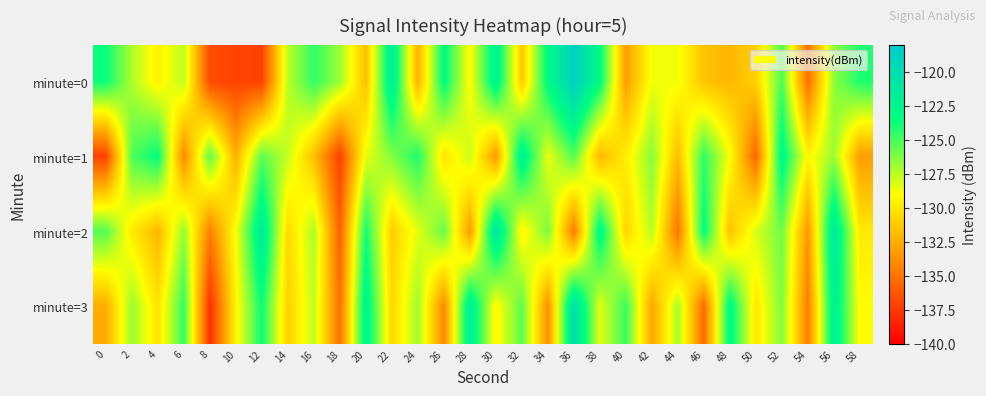

Reading right to left, extract all data points from this chart.

minute=0: 58=-124.1	56=-126.5	54=-135.2	52=-125.1	50=-130.9	48=-132.1	46=-131.6	44=-128.7	42=-128.7	40=-133.2	38=-123.2	36=-118.6	34=-123.0	32=-131.3	30=-122.1	28=-129.2	26=-123.2	24=-132.4	22=-121.5	20=-131.7	18=-126.9	16=-124.5	14=-127.5	12=-137.1	10=-137.1	8=-136.7	6=-127.6	4=-129.5	2=-127.2	0=-123.7
minute=1: 58=-133.2	56=-126.8	54=-129.3	52=-122.7	50=-135.6	48=-128.9	46=-124.5	44=-131.8	42=-126.4	40=-129.7	38=-132.1	36=-125.3	34=-128.6	32=-121.9	30=-133.4	28=-127.8	26=-130.2	24=-124.1	22=-126.3	20=-128.5	18=-137.2	16=-131.7	14=-127.7	12=-125.4	10=-132.4	8=-125.6	6=-134.1	4=-123.4	2=-125.2	0=-137.1
minute=2: 58=-129.9	56=-121.2	54=-133.5	52=-125.9	50=-128.1	48=-131.6	46=-123.3	44=-135.0	42=-127.4	40=-130.8	38=-122.6	36=-134.7	34=-126.1	32=-129.5	30=-120.8	28=-133.3	26=-125.7	24=-128.4	22=-131.1	20=-123.9	18=-135.8	16=-127.2	14=-130.6	12=-121.4	10=-128.9	8=-134.5	6=-126.7	4=-132.1	2=-129.8	0=-125.3
minute=3: 58=-129.1	56=-121.9	54=-134.6	52=-126.2	50=-130.0	48=-122.8	46=-135.4	44=-127.1	42=-132.9	40=-124.7	38=-128.4	36=-120.1	34=-133.8	32=-125.5	30=-129.3	28=-121.6	26=-134.1	24=-126.9	22=-130.7	20=-122.3	18=-135.2	16=-127.6	14=-131.0	12=-123.7	10=-129.4	8=-137.9	6=-124.6	4=-130.2	2=-126.8	0=-132.5